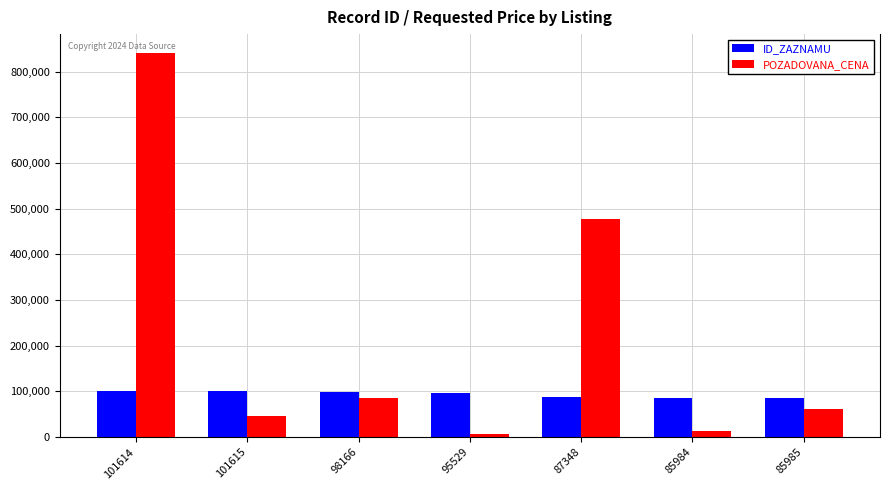

What is the maximum value shown in the chart?

839900